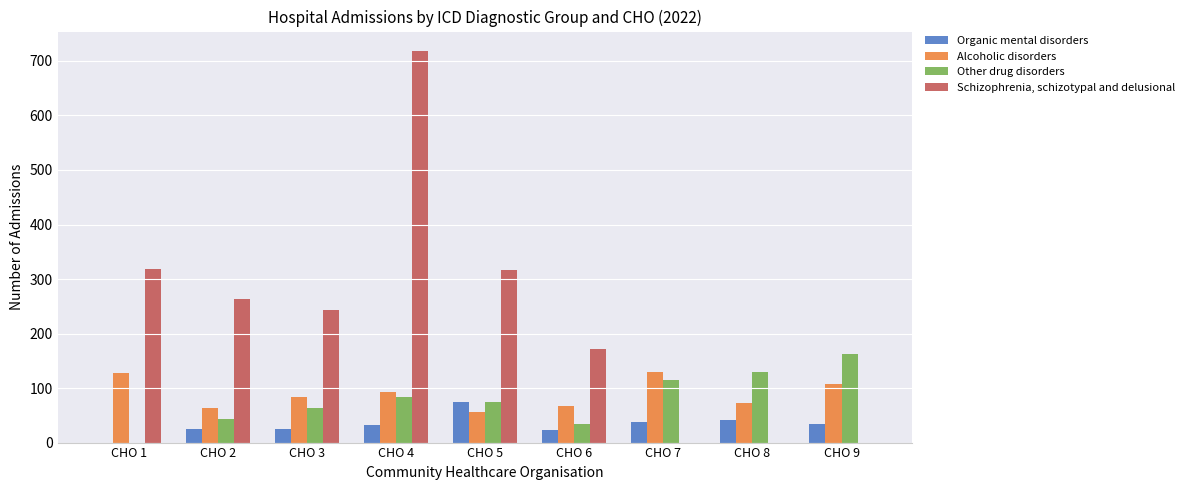

What value does the Organic mental disorders series have at CHO 4?

33